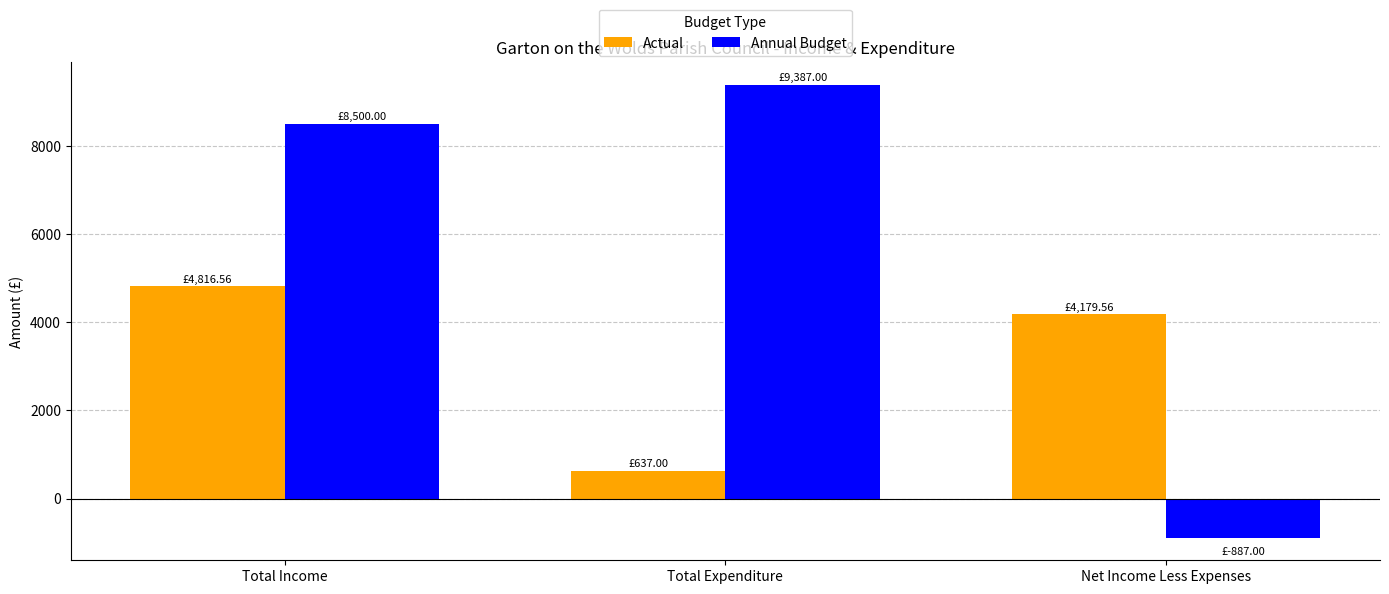

What is the value of the Actual bar at the 2nd from the left?

637.0